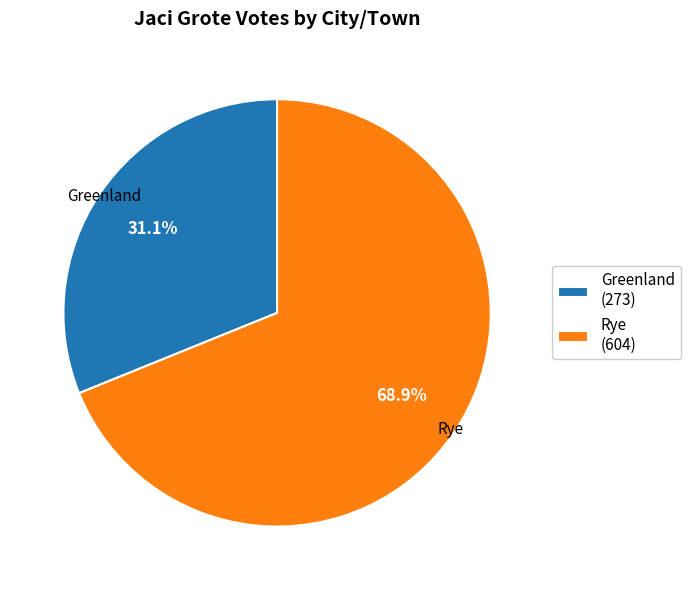

What is the largest slice in the pie chart?

Rye